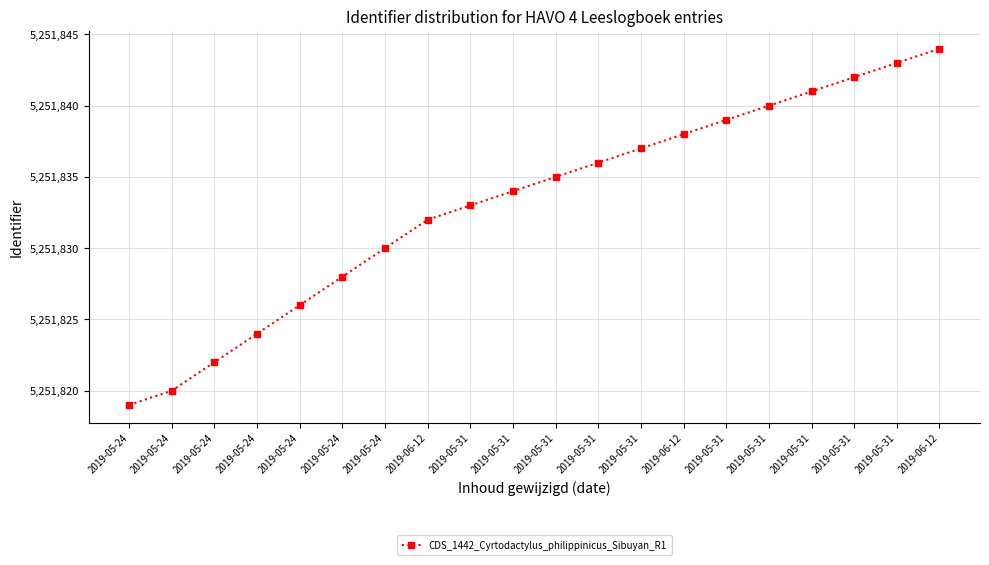

Where is the data nearest to the value 5251831?

2019-05-24